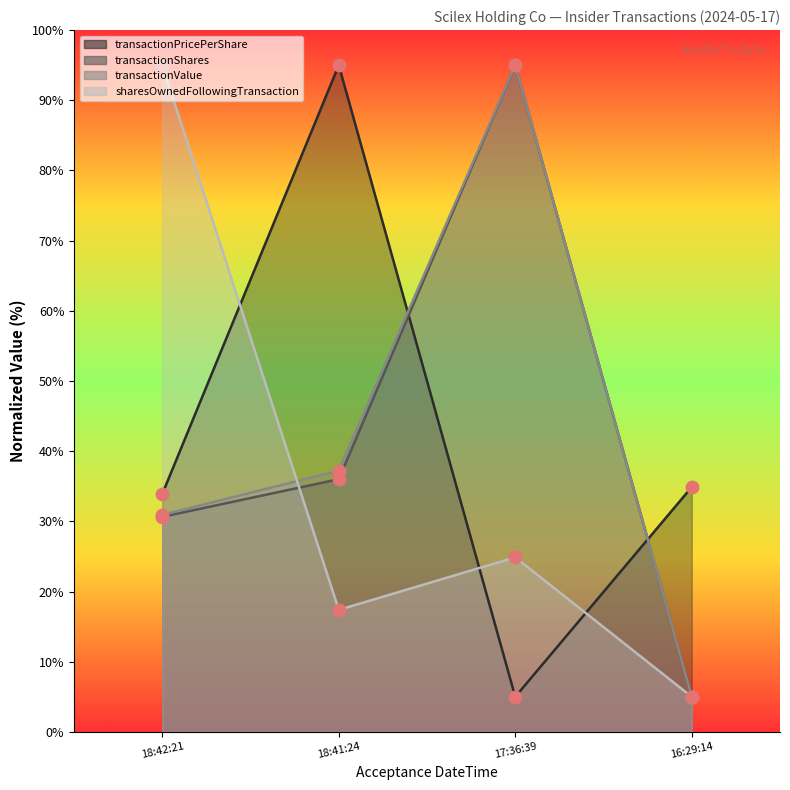

At how many categories does at least one series exceed 76?

3